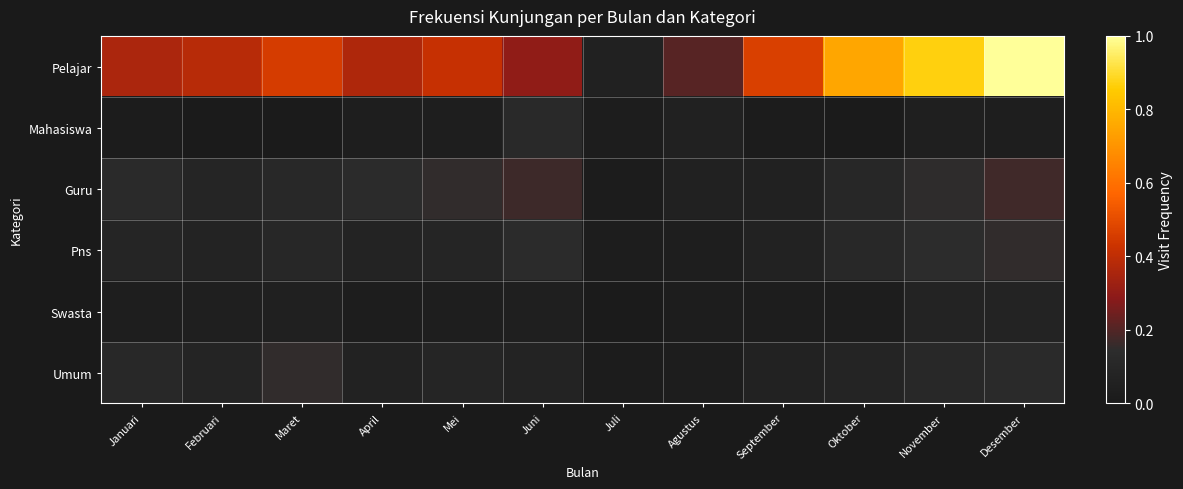

Between Juli and September, which is larger?

September